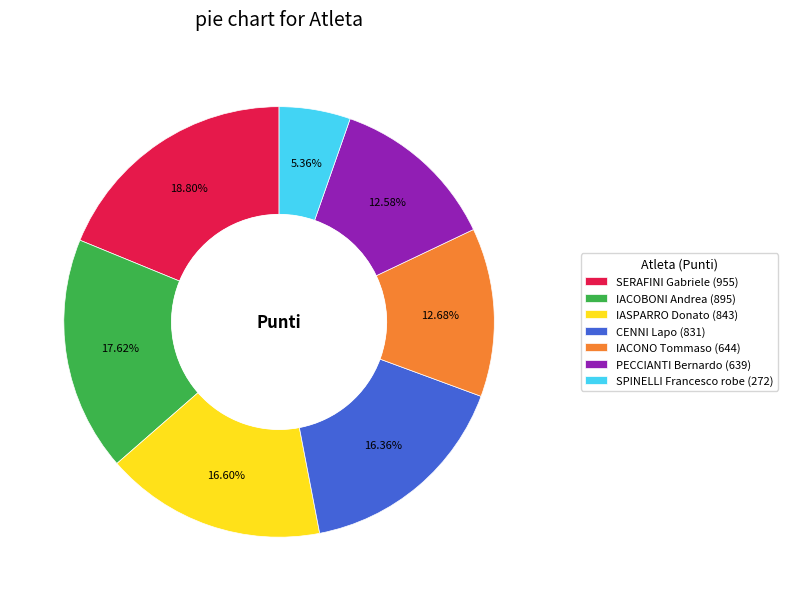

What is the smallest slice in the pie chart?

SPINELLI Francesco robe